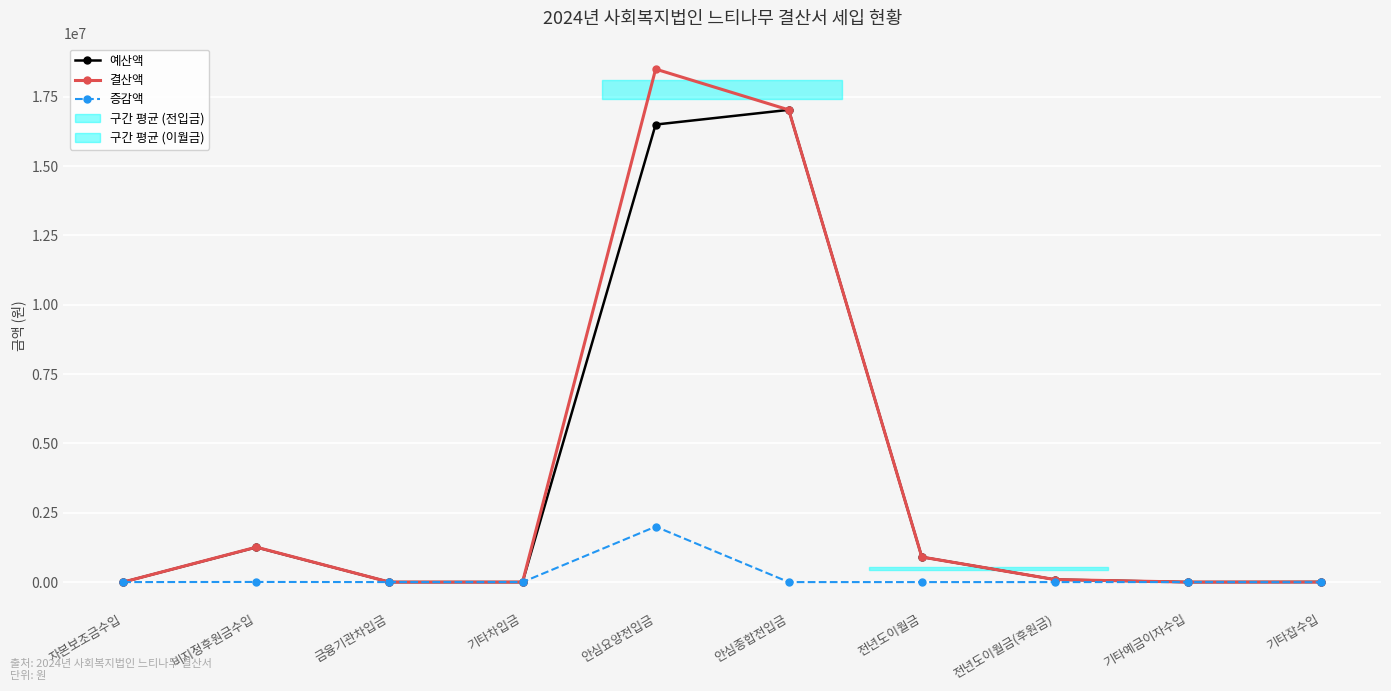

True or false: 결산액 has more than 1 points higher than both neighbors.

True